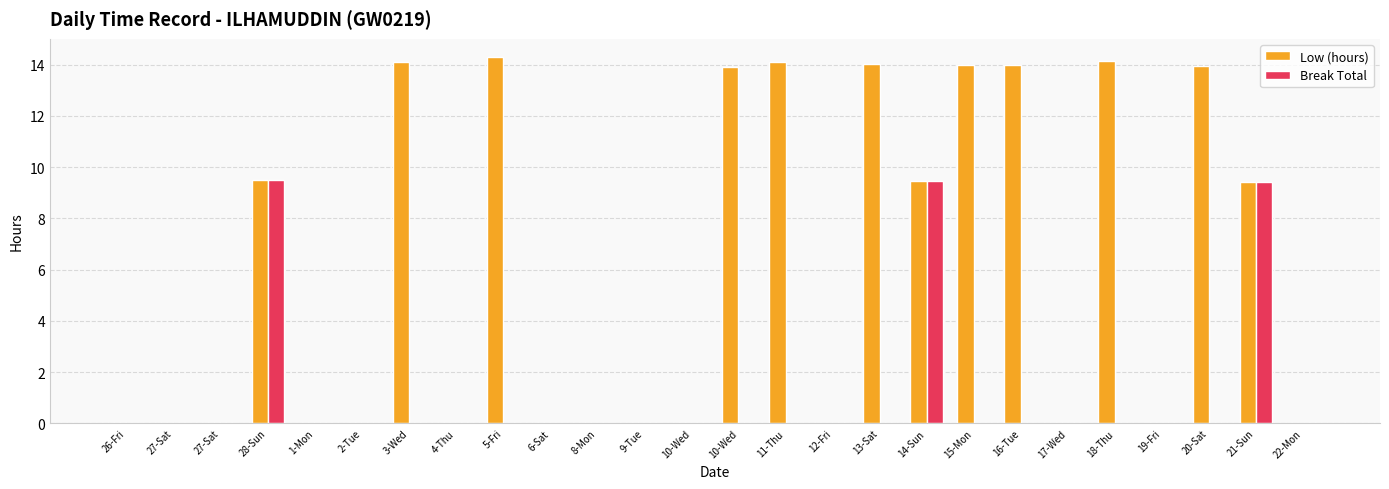

What is the difference between the Low (hours) values at 5-Fri and 4-Thu?

14.3